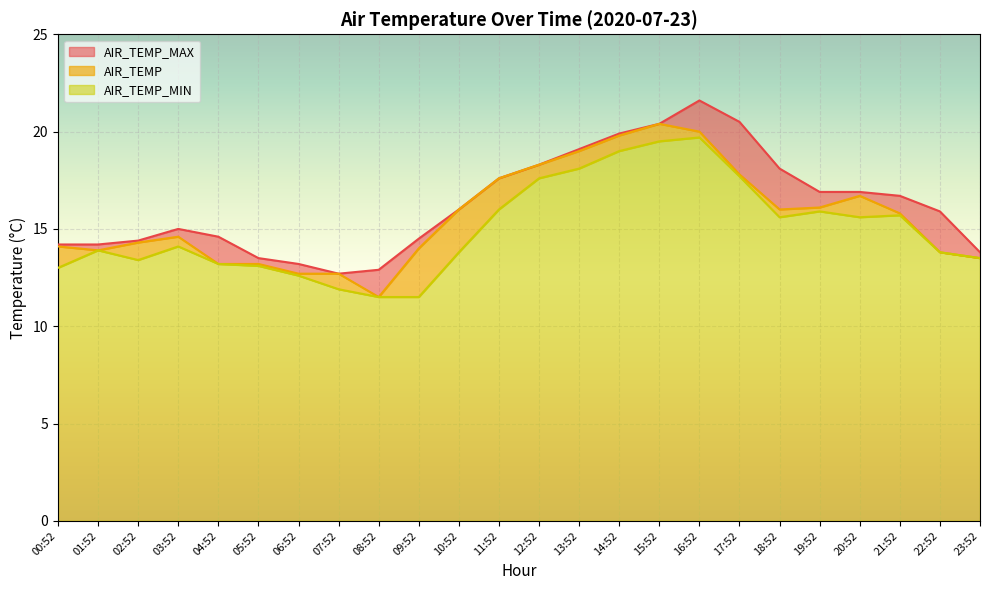

What is the average value of the AIR_TEMP series?

15.6